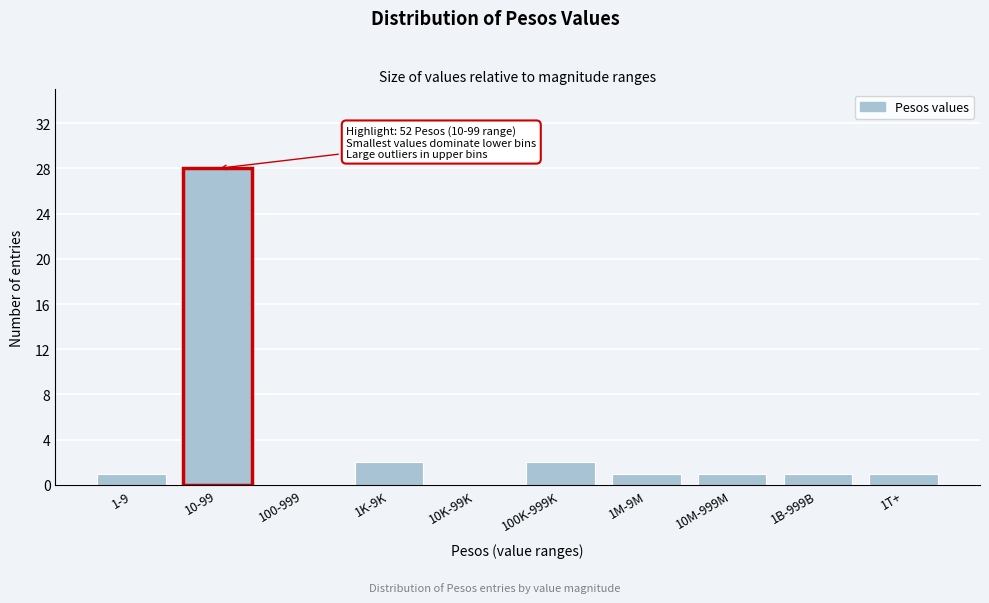

Reading left to right, extract all data points from this chart.

1-9=1	10-99=28	100-999=0	1K-9K=2	10K-99K=0	100K-999K=2	1M-9M=1	10M-999M=1	1B-999B=1	1T+=1